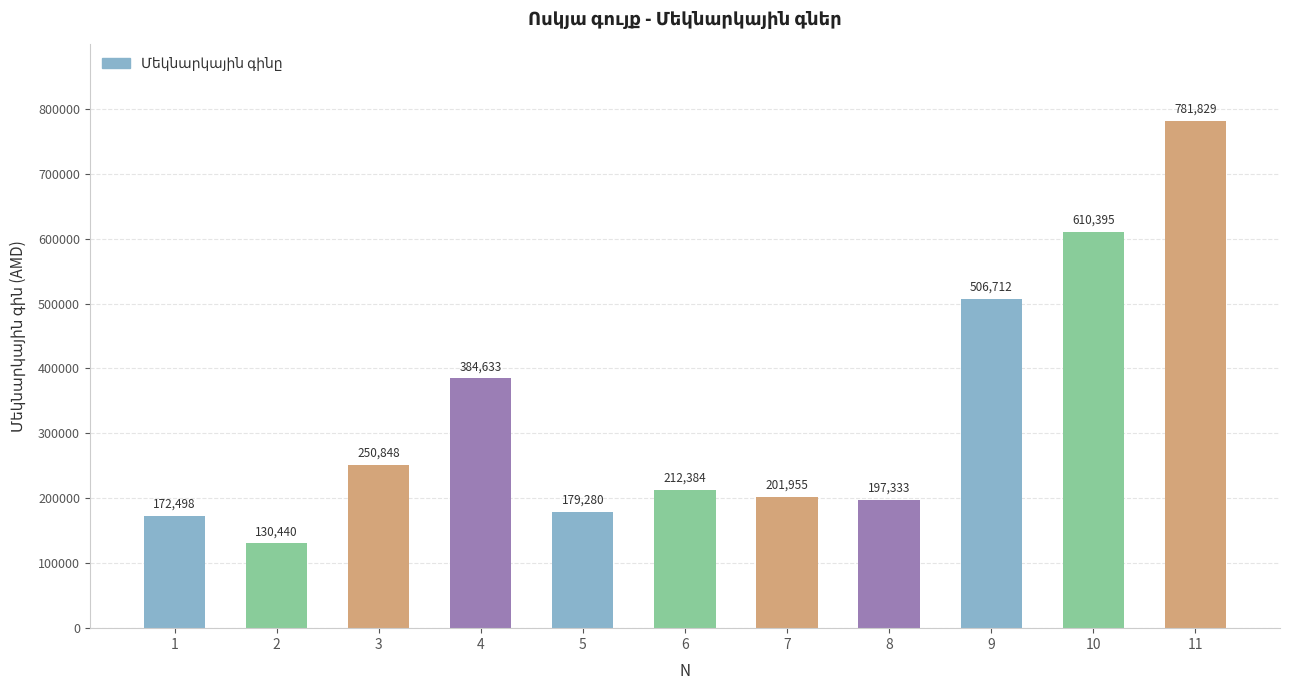

Which has a higher value, 7 or 6?

6